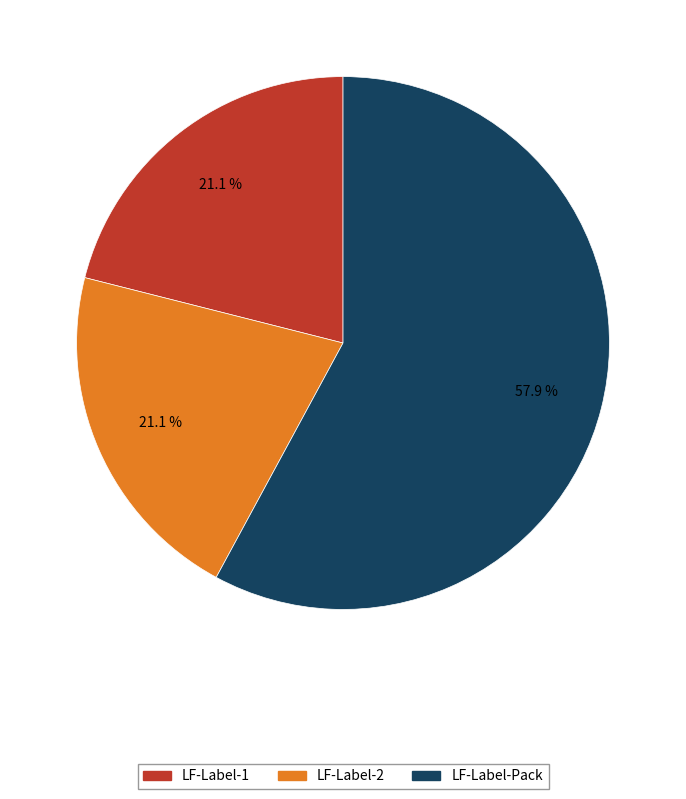

Is there a majority slice in this chart?

Yes